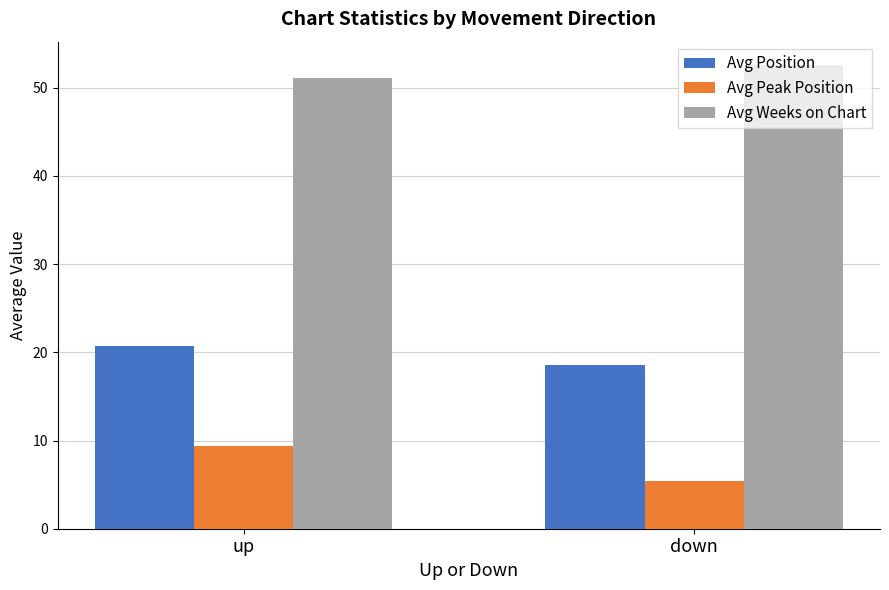

Read the Avg Position value at down.

18.6